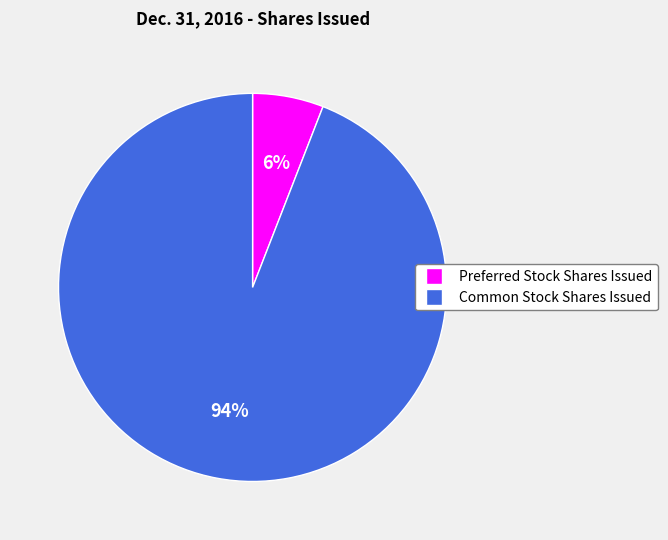

Is it true that Preferred Stock Shares Issued is 6% of the pie?

True